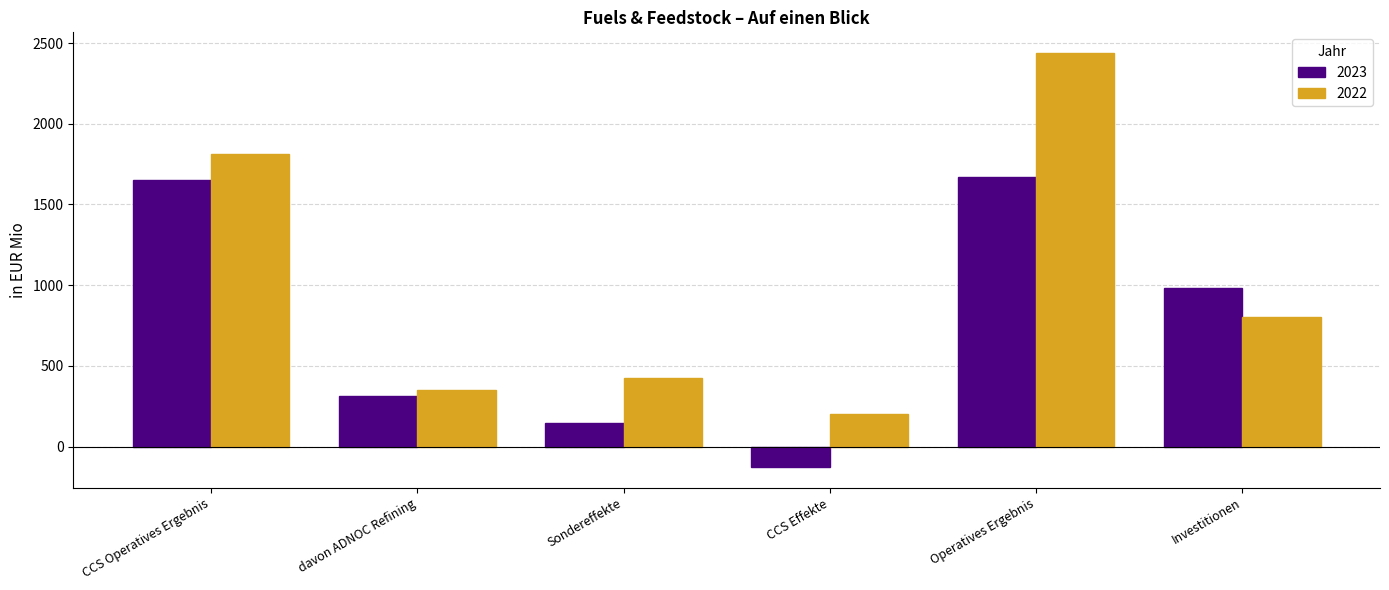

At which label is 2023 closest to 772?

Investitionen